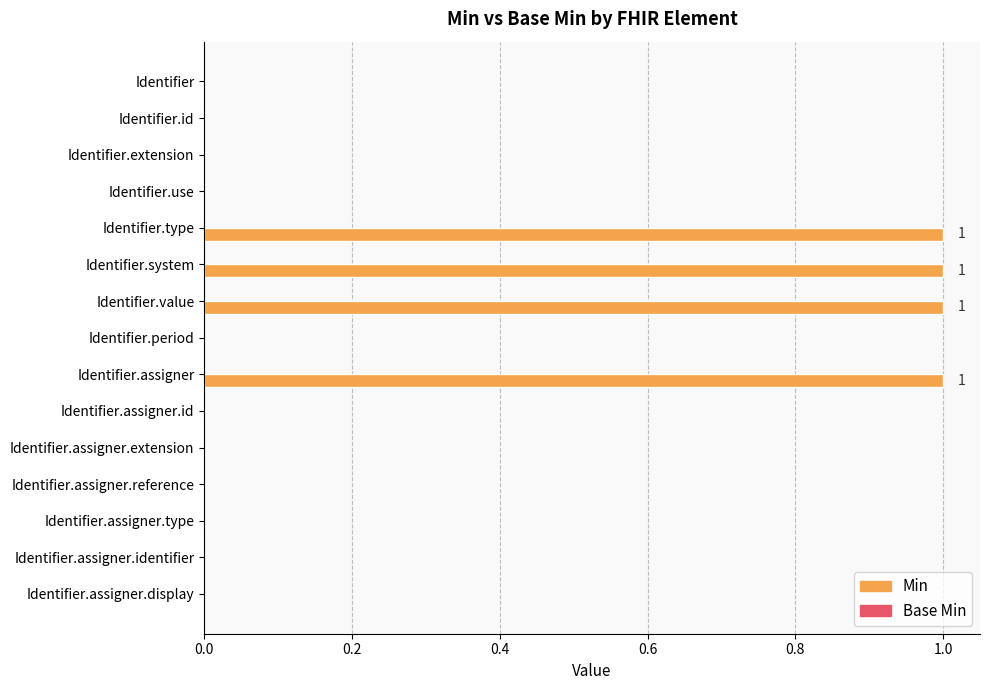

Between Identifier.assigner.identifier and Identifier.assigner, which is larger?

Identifier.assigner